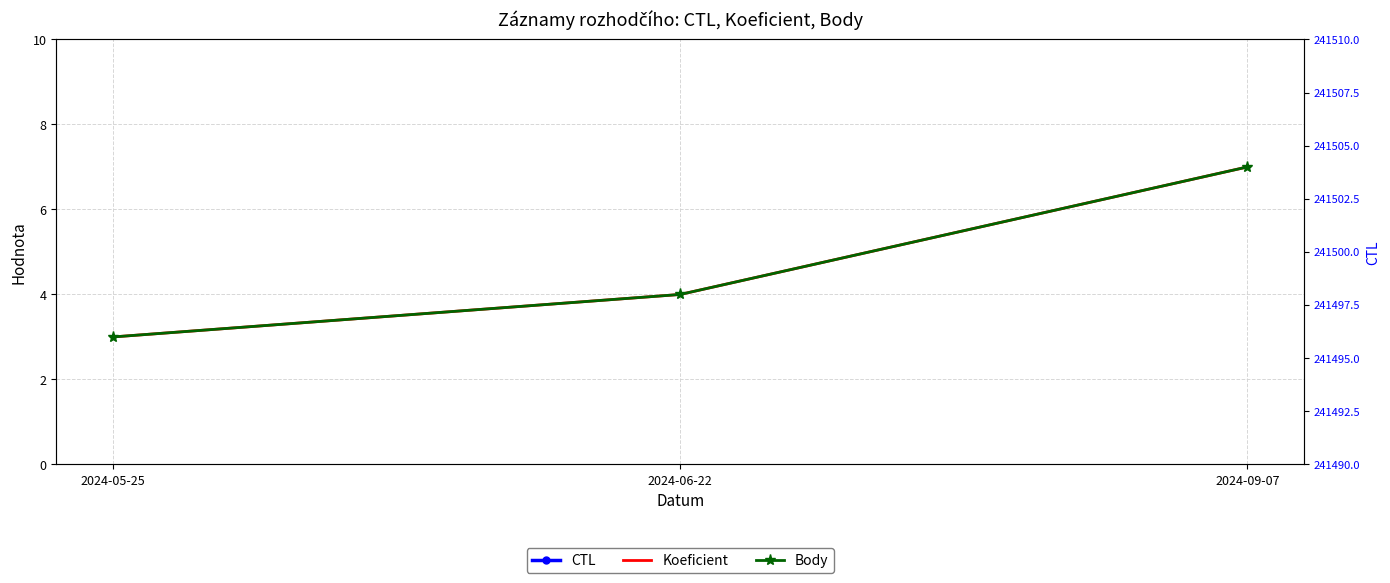

List the series in order of their peak value, lowest first.

Koeficient, Body, CTL